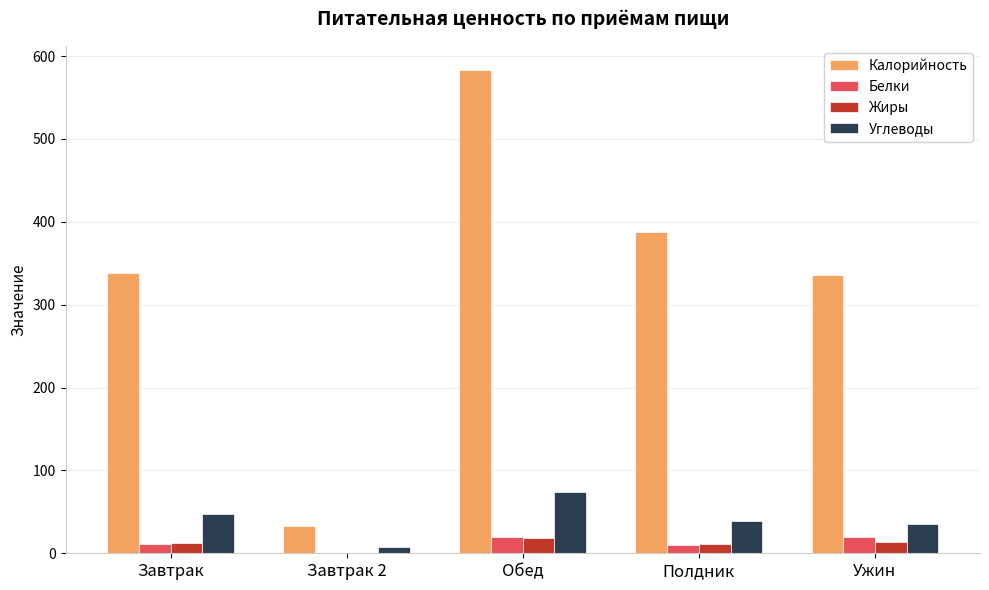

True or false: Углеводы has a value of 43.1 at Обед.

False